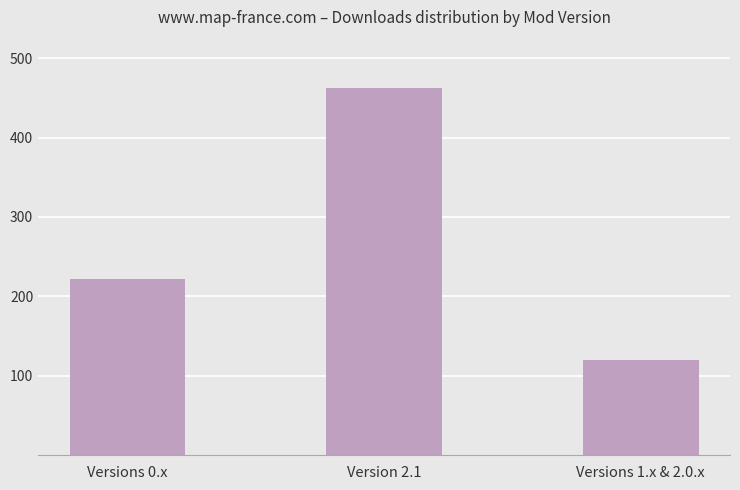

What is the label of the 1st bar from the left?

Versions 0.x